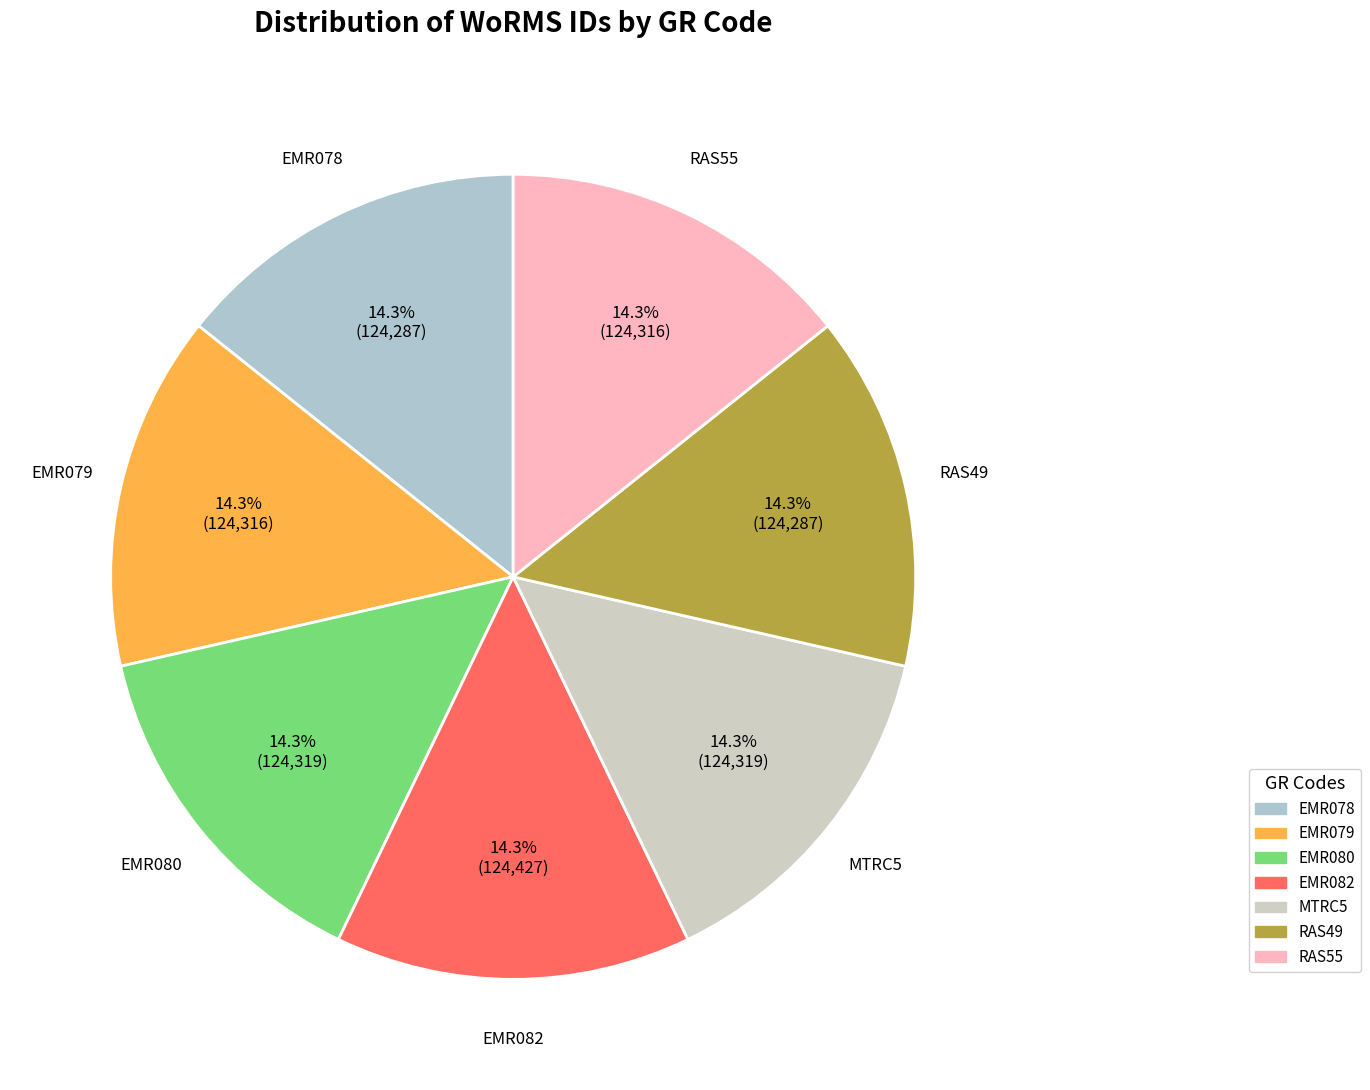

To the nearest percent, what is the combined percentage of MTRC5 and RAS49?

29%